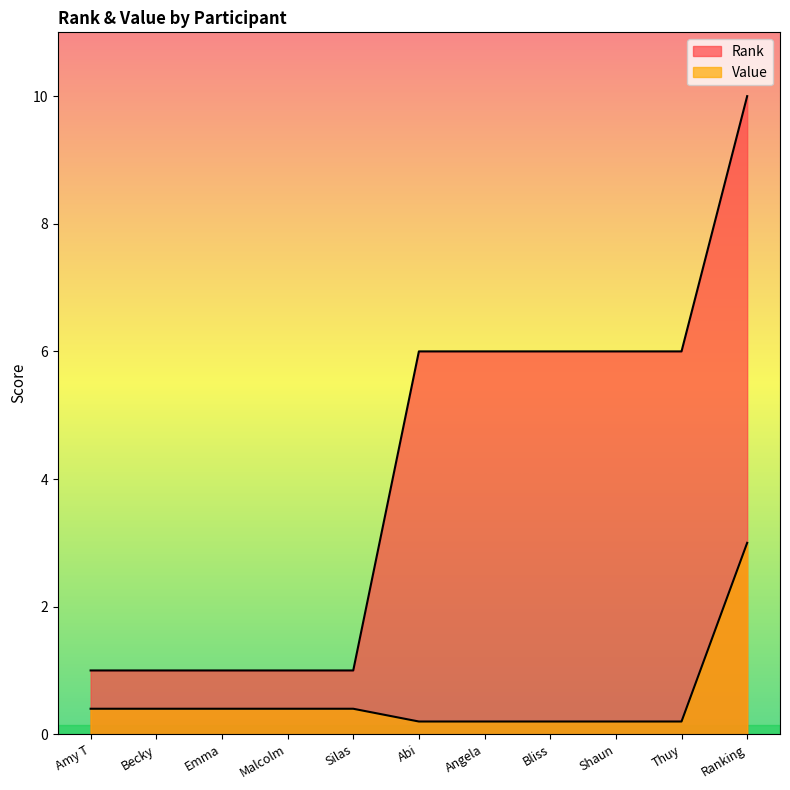

True or false: Value and Rank intersect in this chart.

False